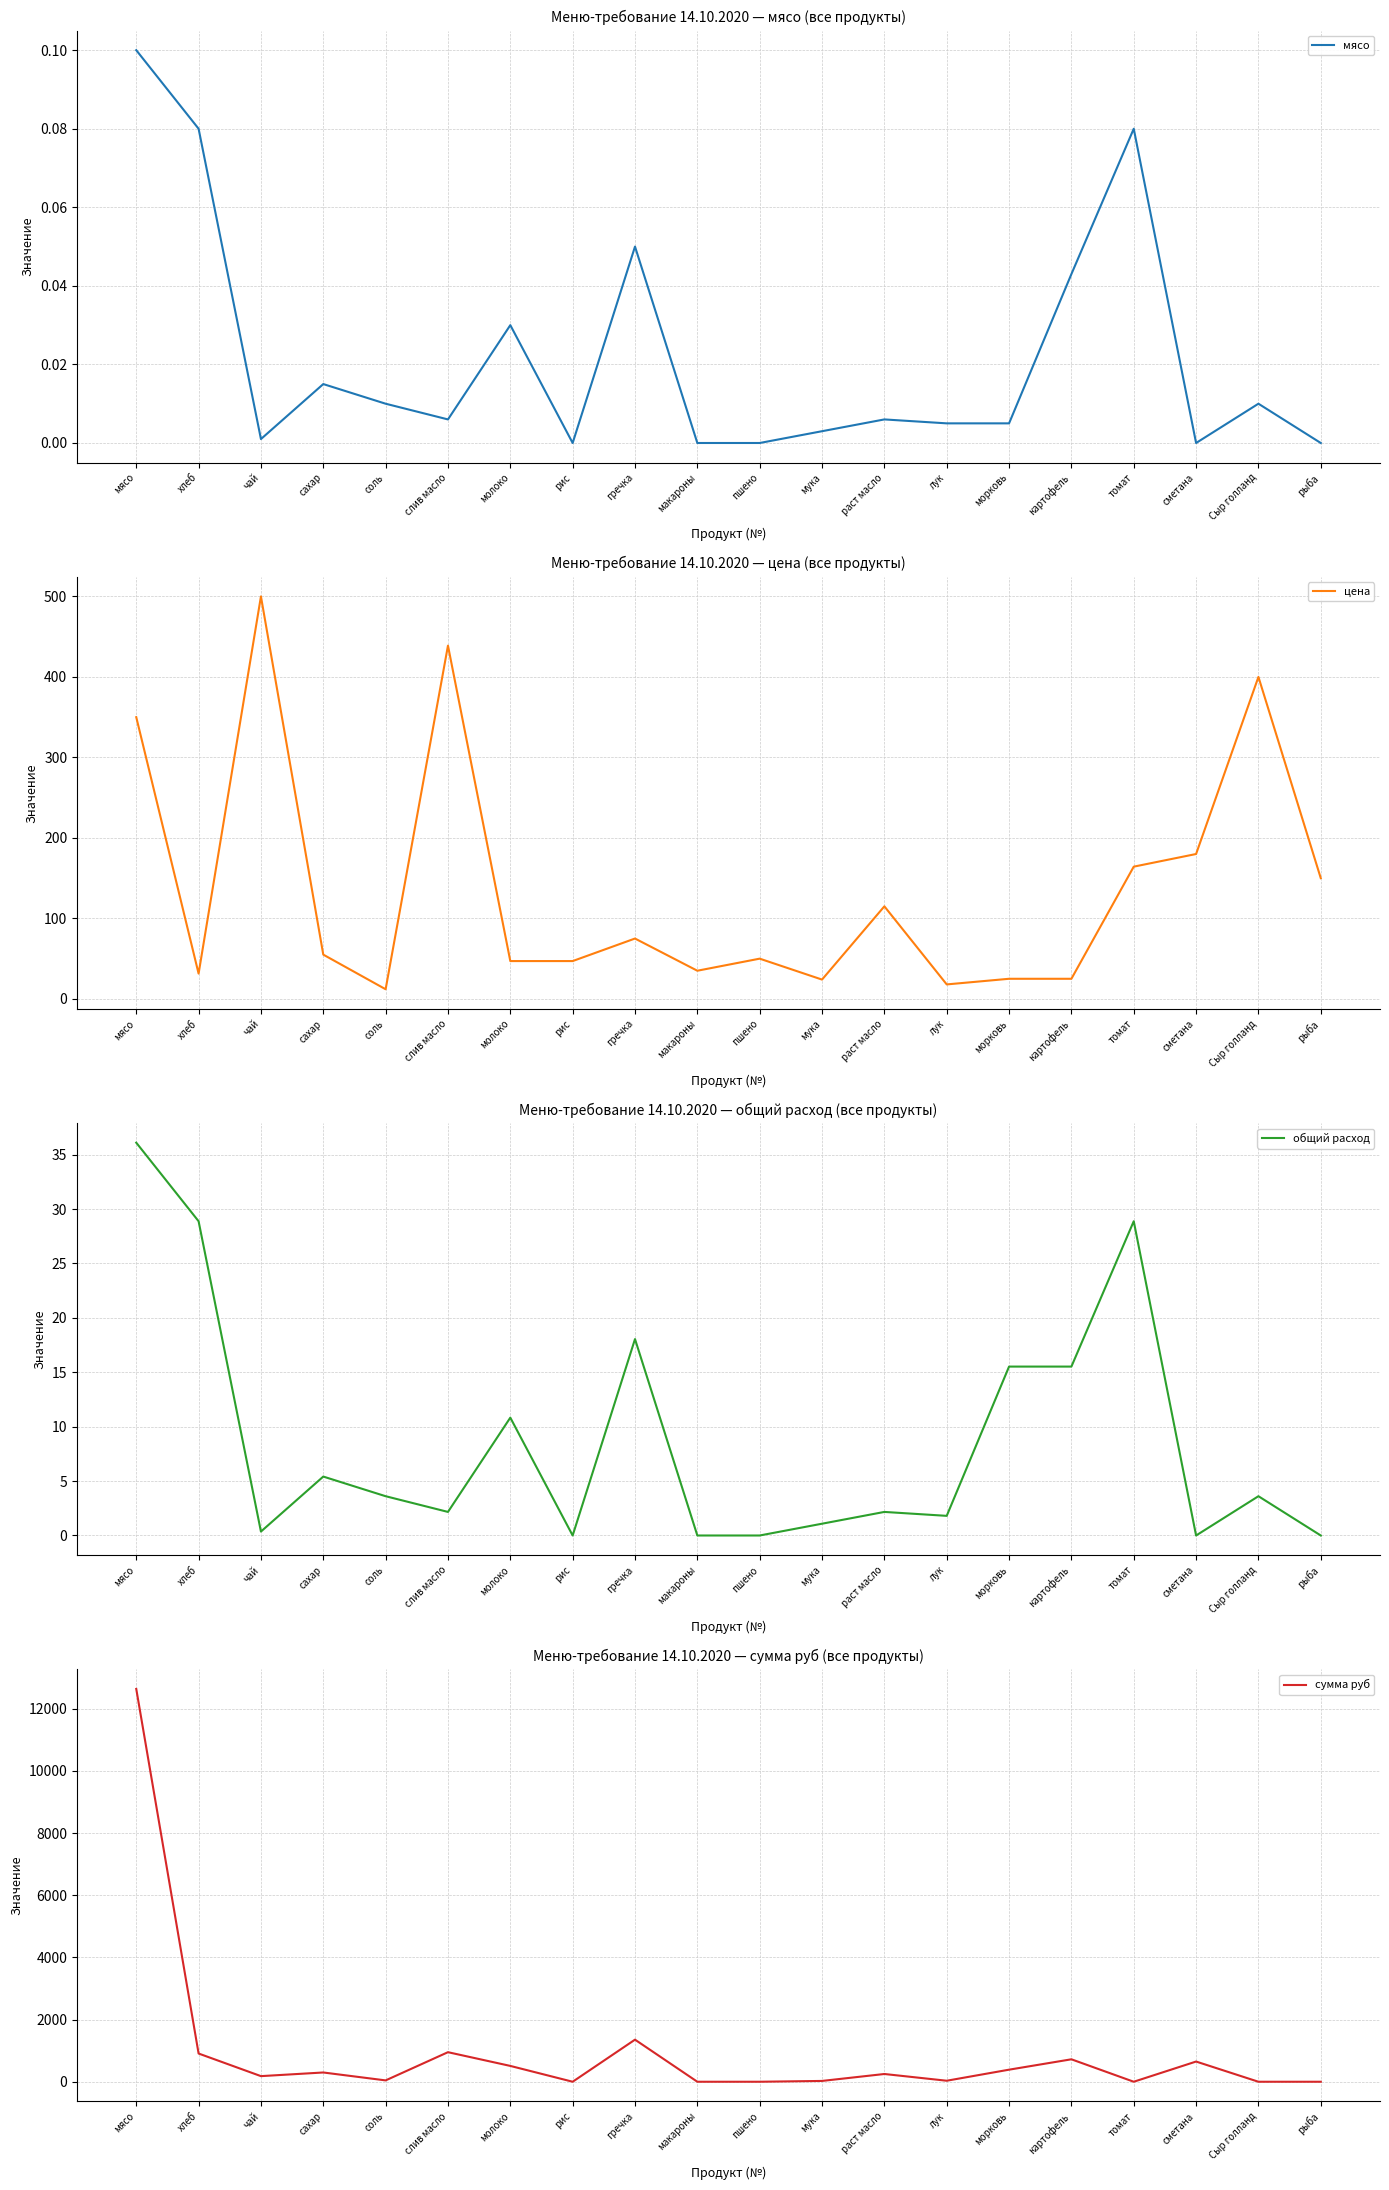

Where is the first local minimum for сумма руб?

чай